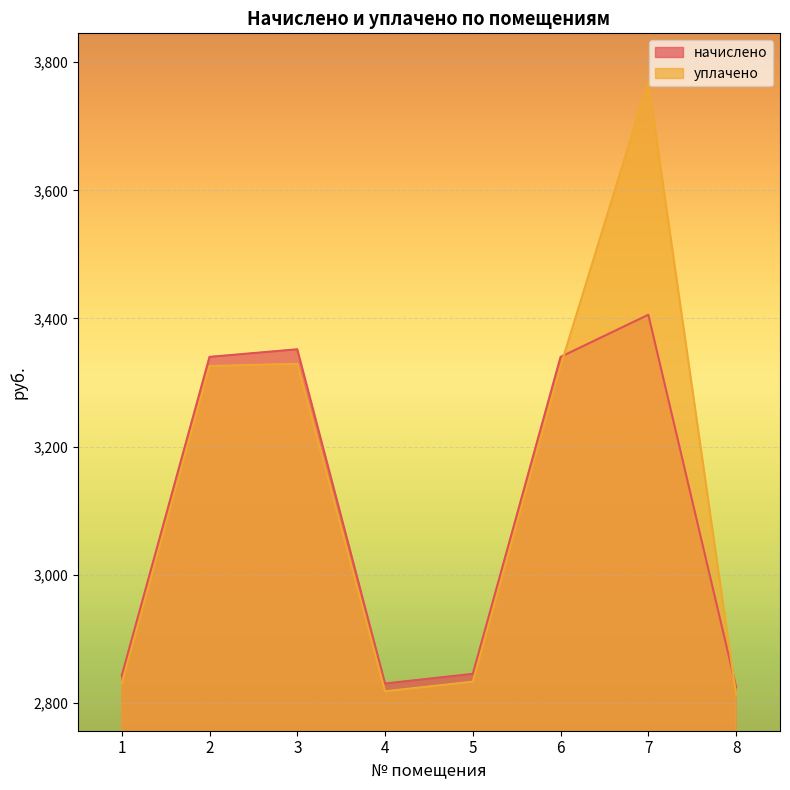

What is the maximum value shown in the chart?

3769.6